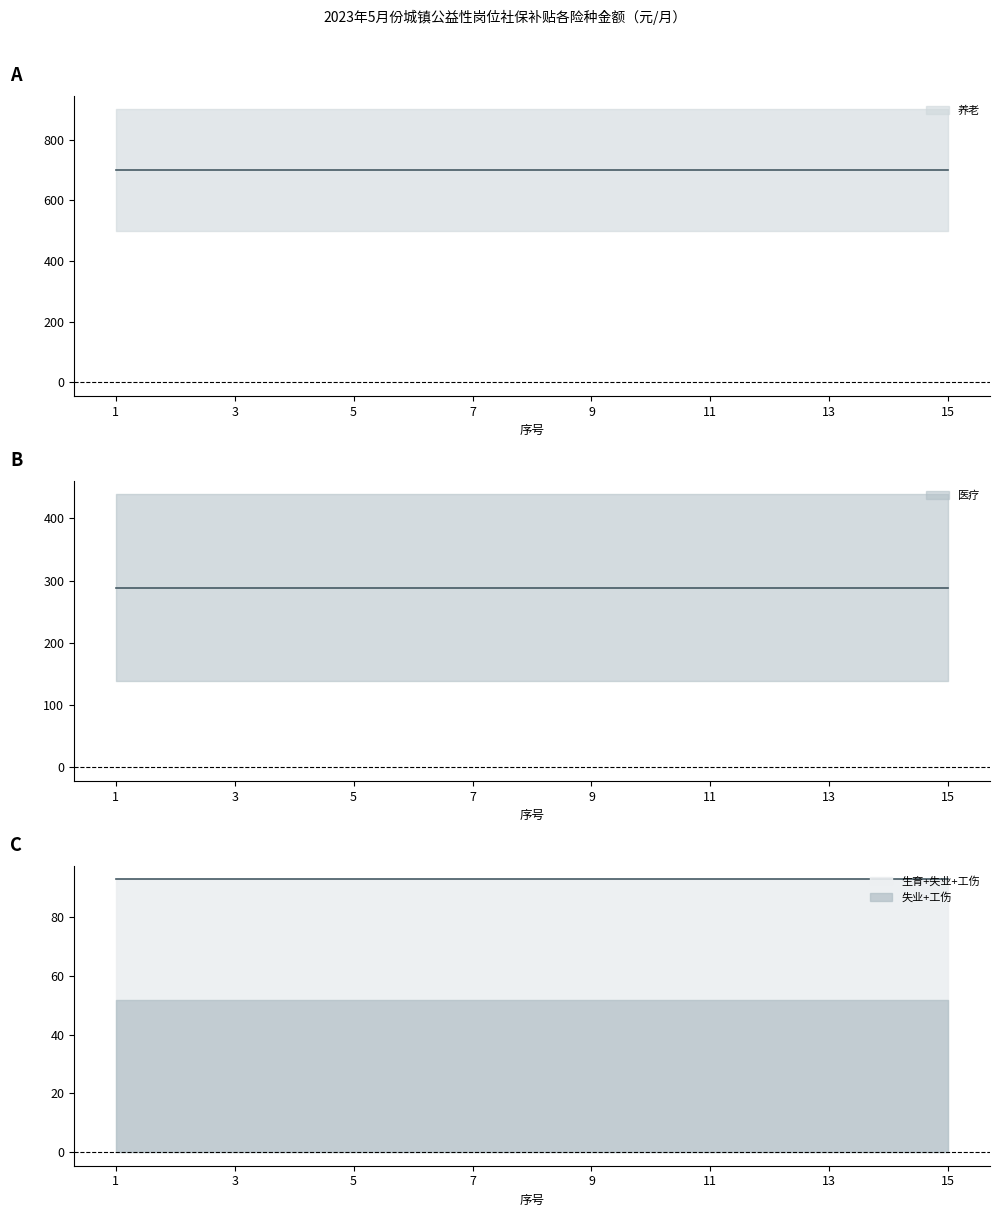

At which label is 生育 closest to 41?

1